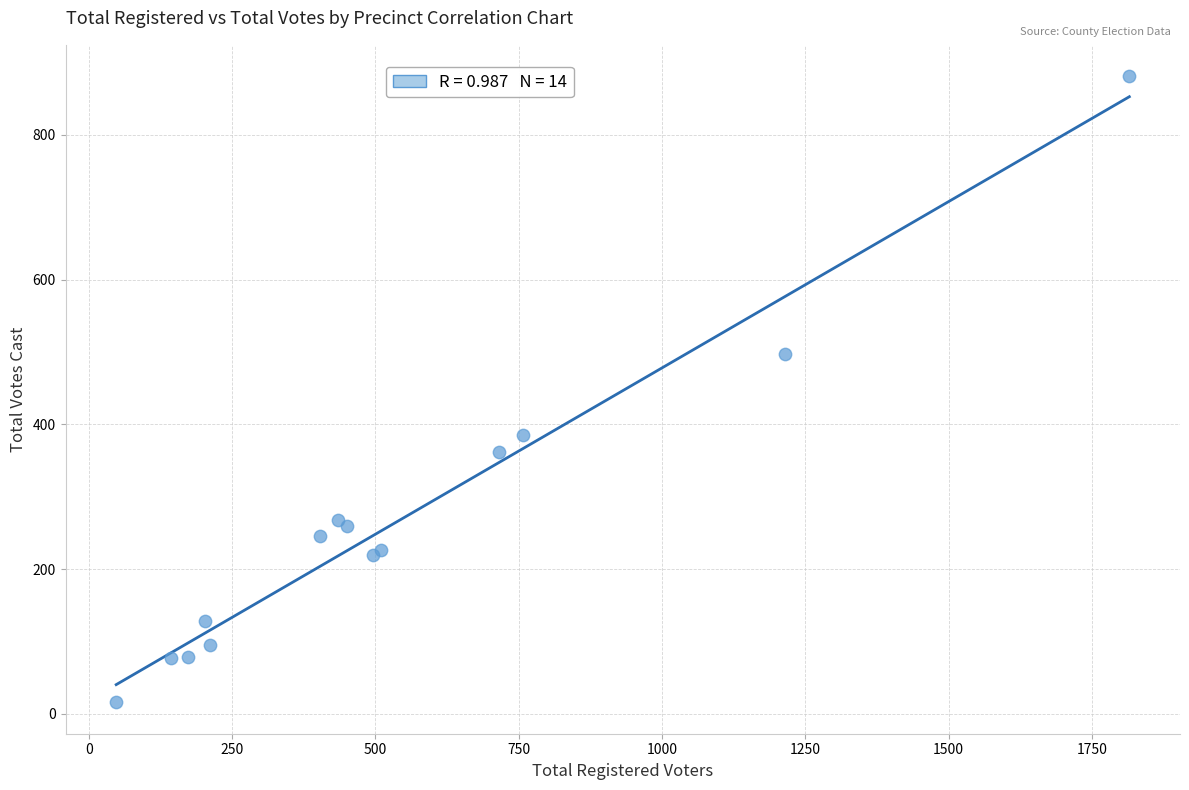

What Y value in the scatter plot is closest to 448?

497